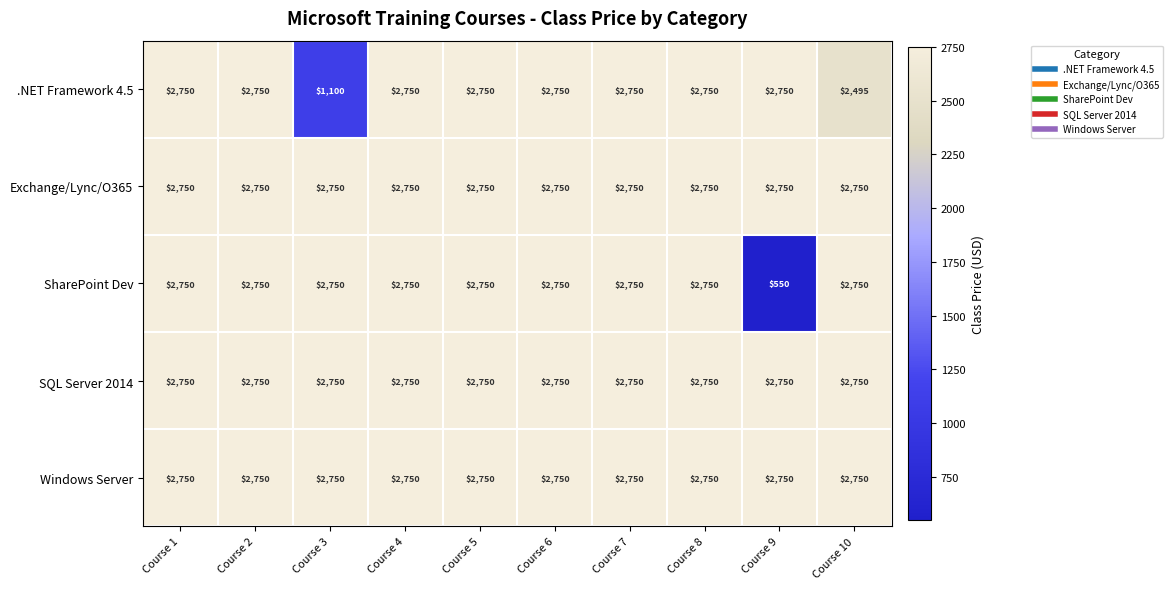

What is the sum of all Windows Server values?

27500